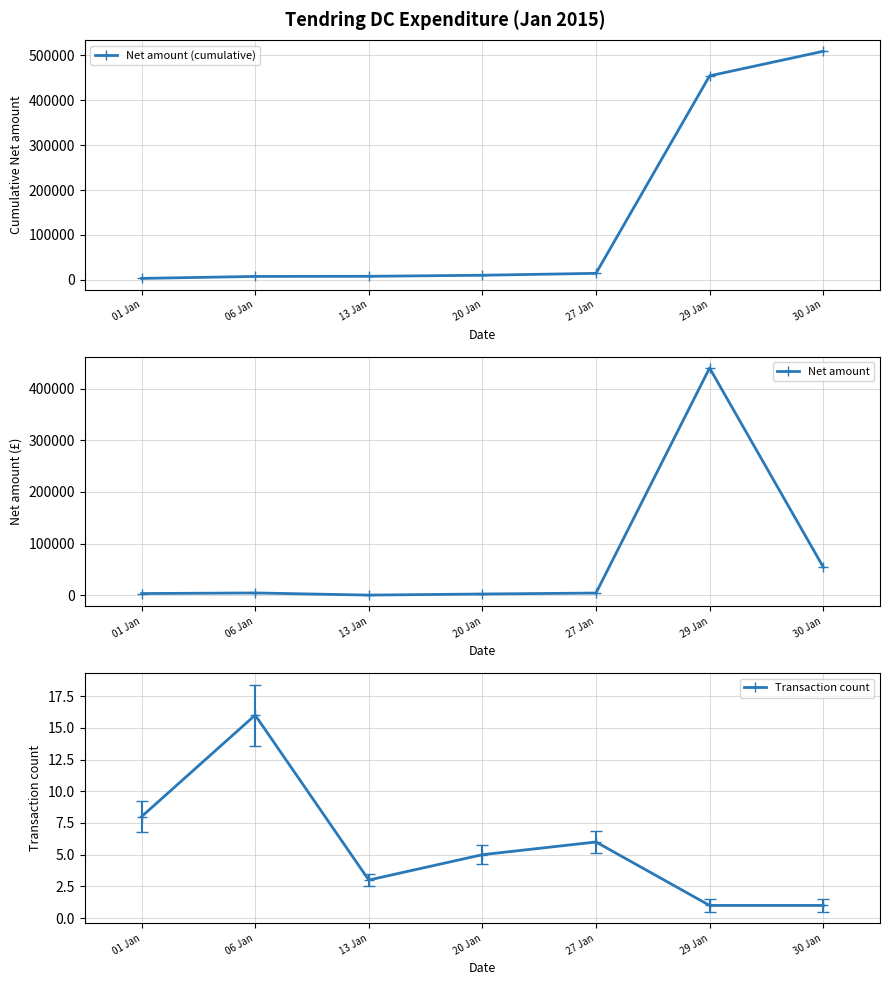

What is the sum of the Transaction count values at 13 Jan and 06 Jan?

19